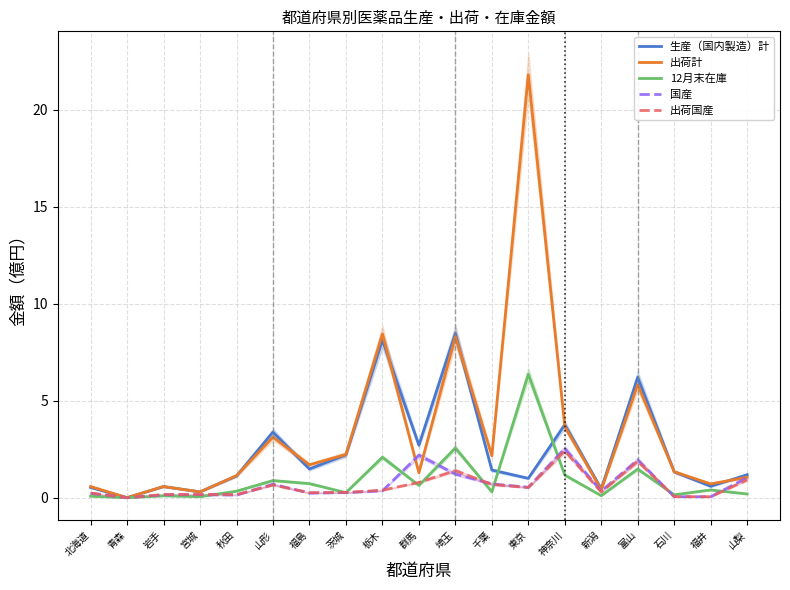

Where is the first local minimum for 生産（国内製造）計?

青森